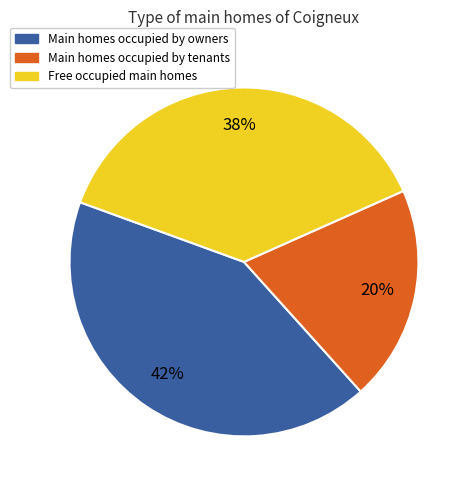

To the nearest percent, what is the average slice percentage?

33%